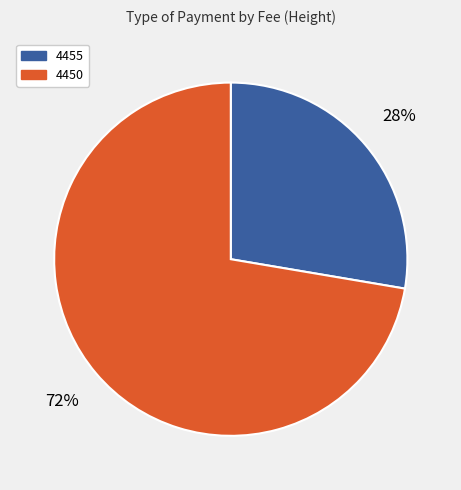

The 4450 slice represents 72% of the pie. True or false?

True